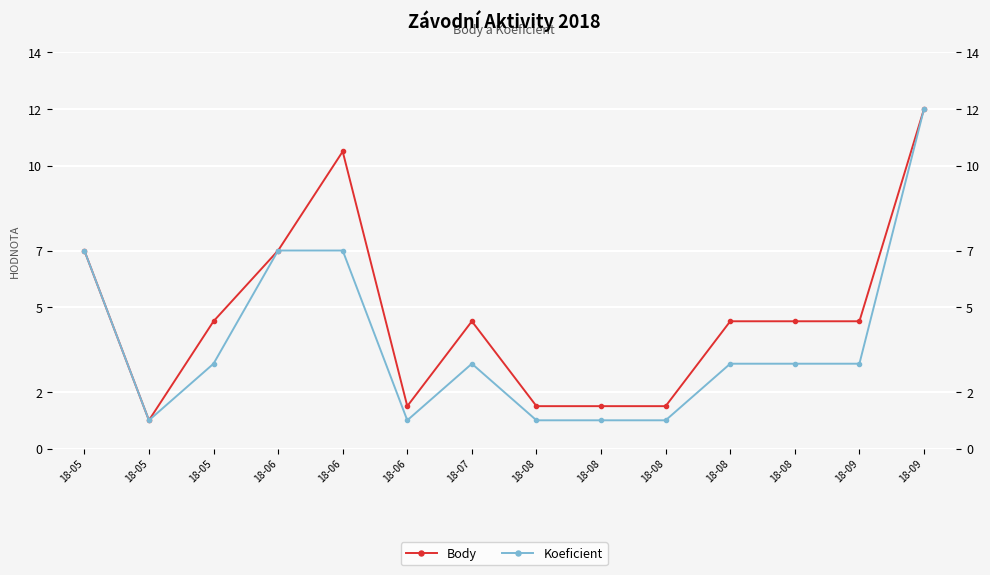

At which category is the sum across all series the highest?

18-09